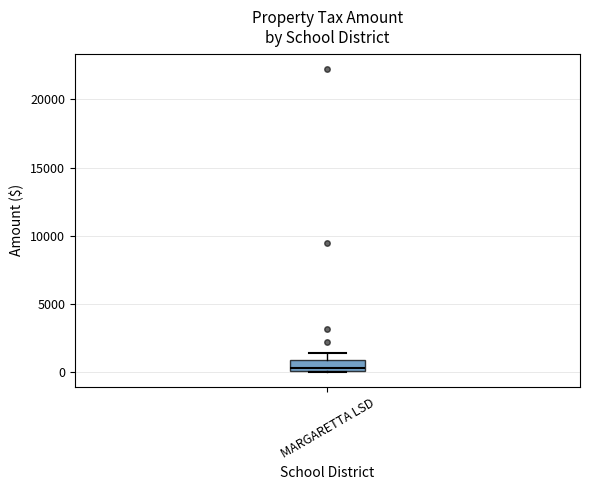

Where does the median line of the box for MARGARETTA LSD sit on the y-axis? The values are not printed on the chart, so give them approximately, as read against the axis.

500